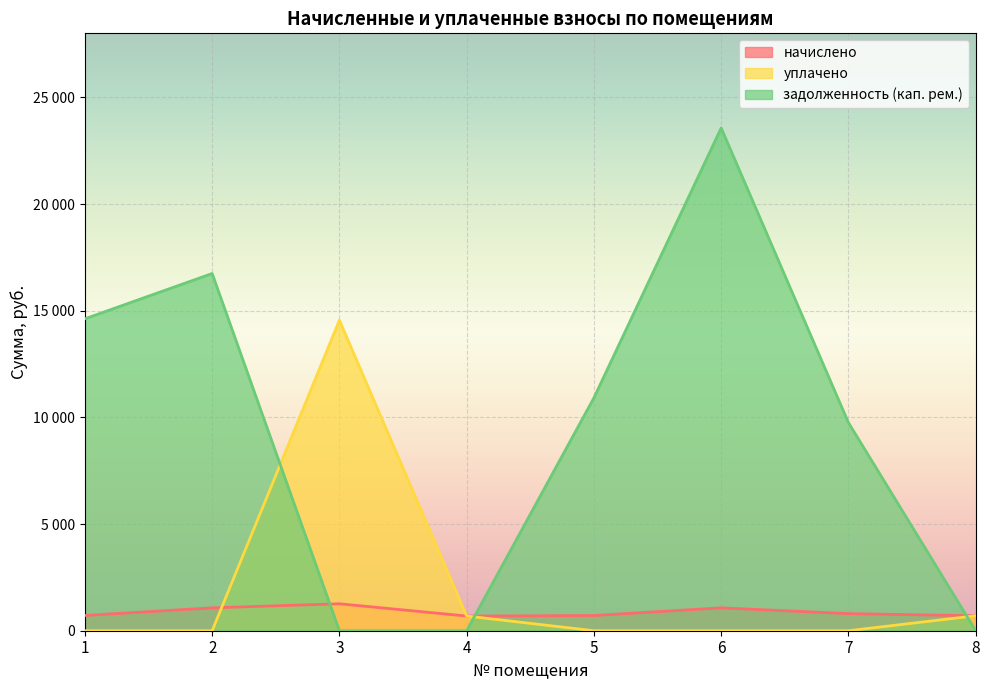

Reading left to right, extract all data points from this chart.

начислено: 1=713.8	2=1072.6	3=1263.2	4=688.4	5=712.0	6=1072.6	7=801.2	8=701.1
уплачено: 1=0.0	2=0.0	3=14555.8	4=688.4	5=0.0	6=0.0	7=0.0	8=701.1
задолженность (кап. рем.): 1=14620.2	2=16742.8	3=0.0	4=0.0	5=10915.8	6=23563.7	7=9753.5	8=0.0